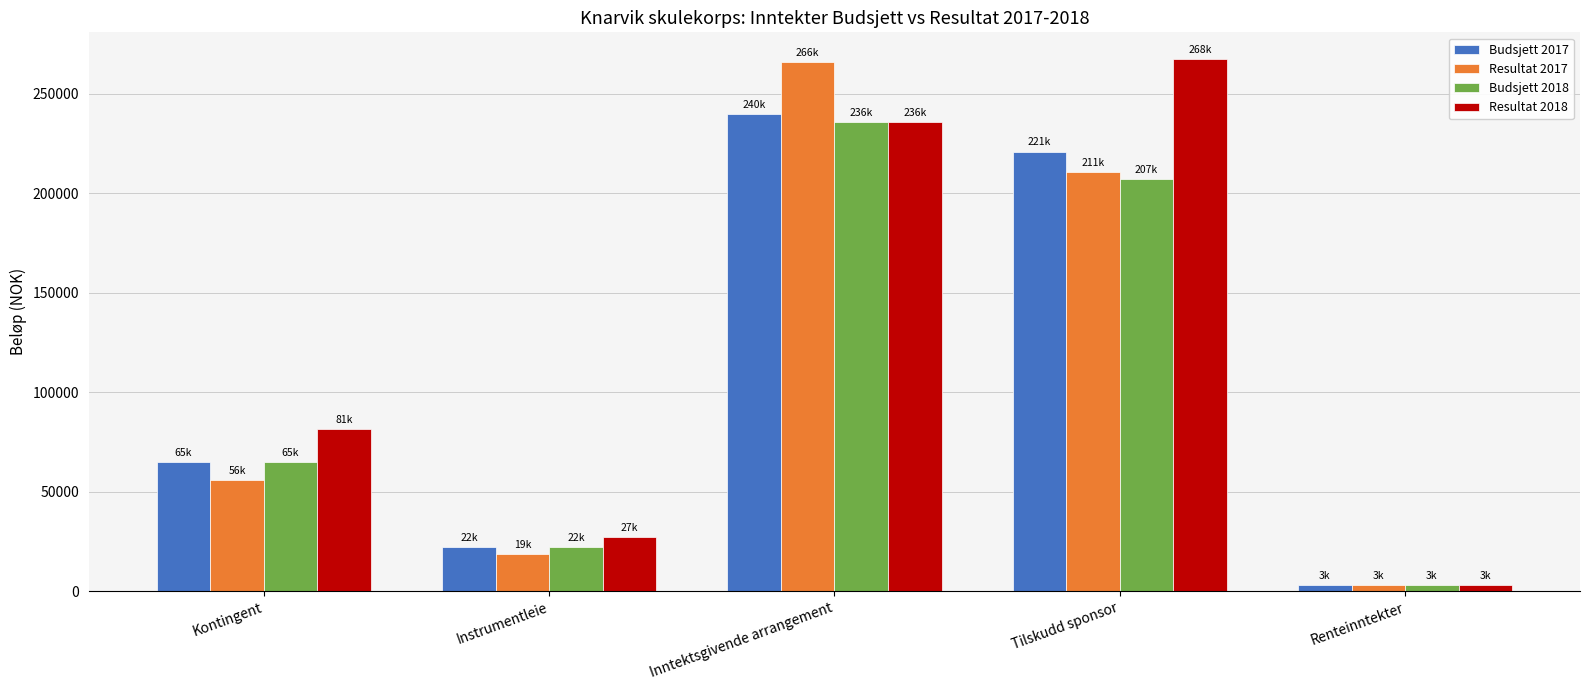

What is the difference between the second highest and second lowest values in the Resultat 2018 series?

208983.4